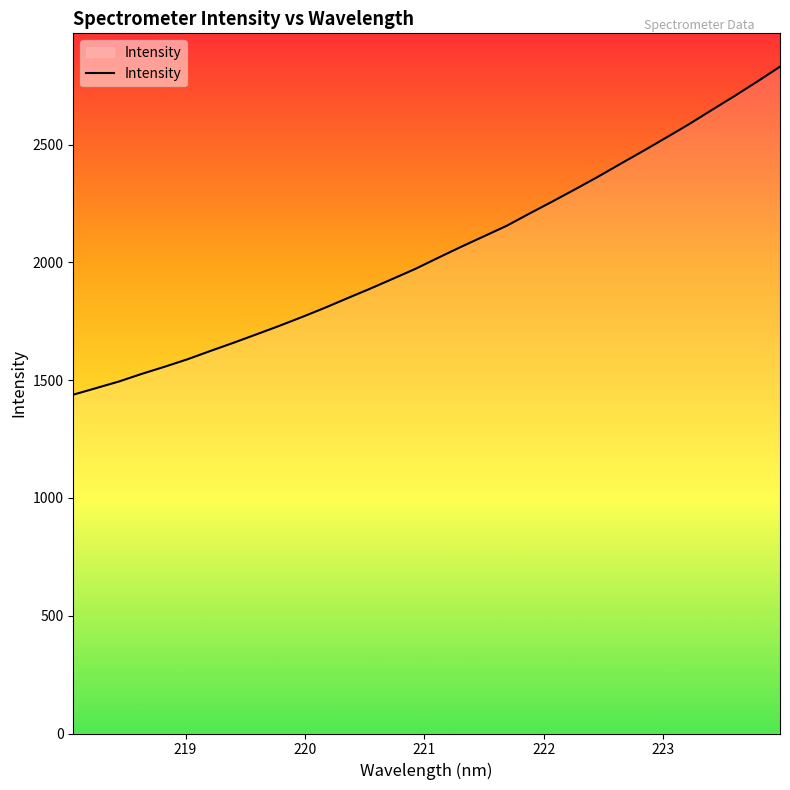

What is the maximum value shown in the chart?

2830.5